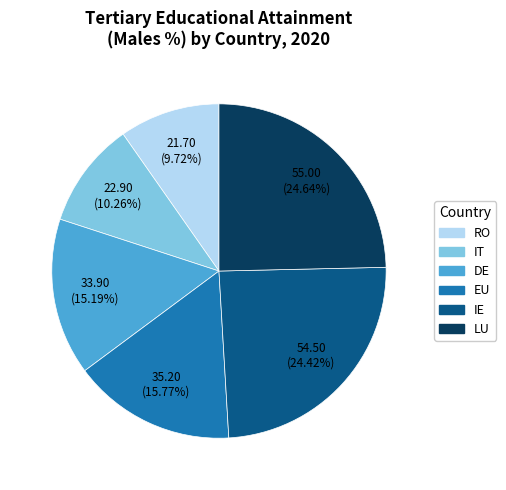

Is there any slice that represents more than half of the pie?

No